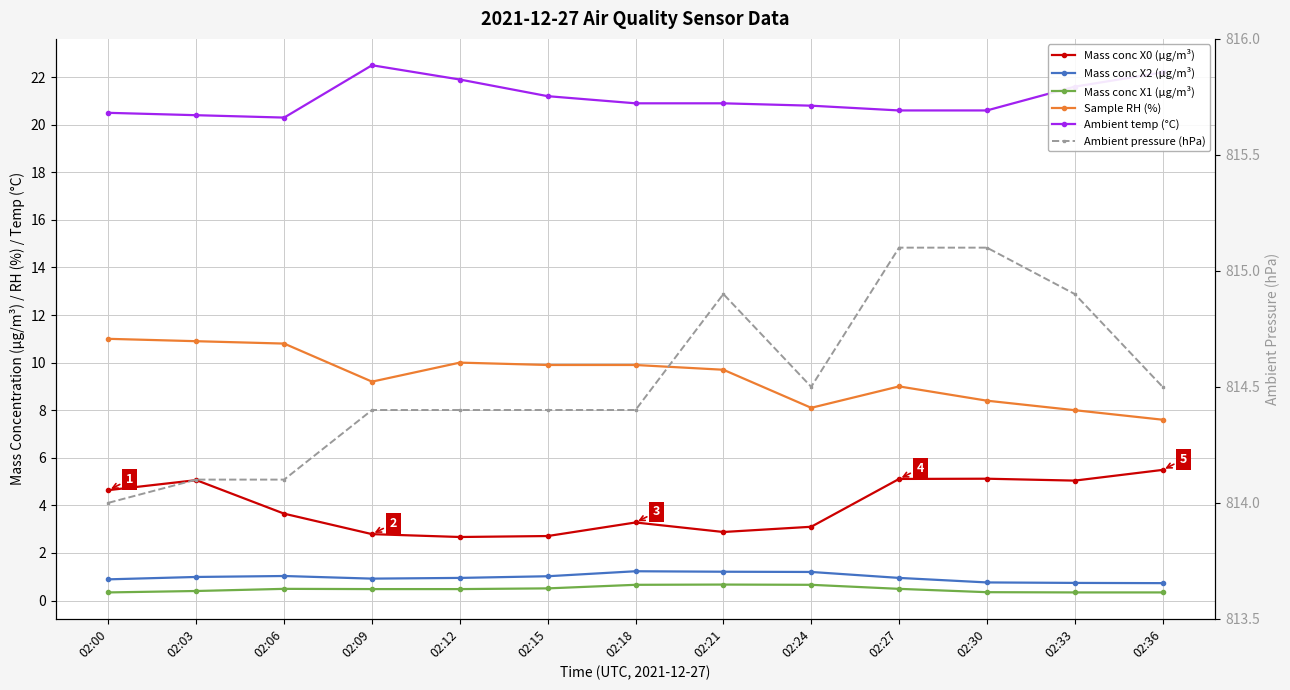

Where does the Sample RH (%) series first go above 9?

02:00